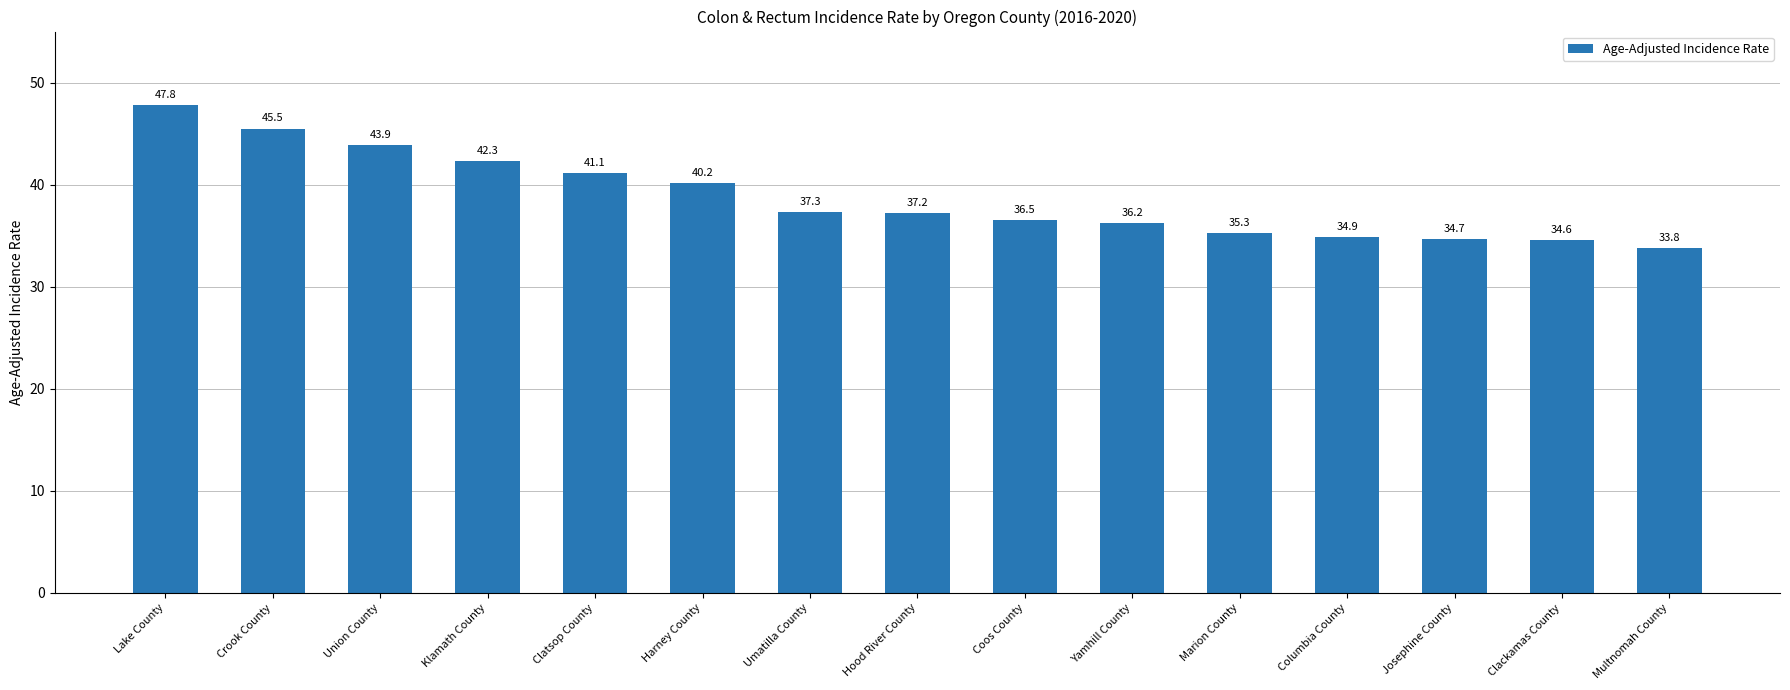

The value at Crook County is 26.8. True or false?

False